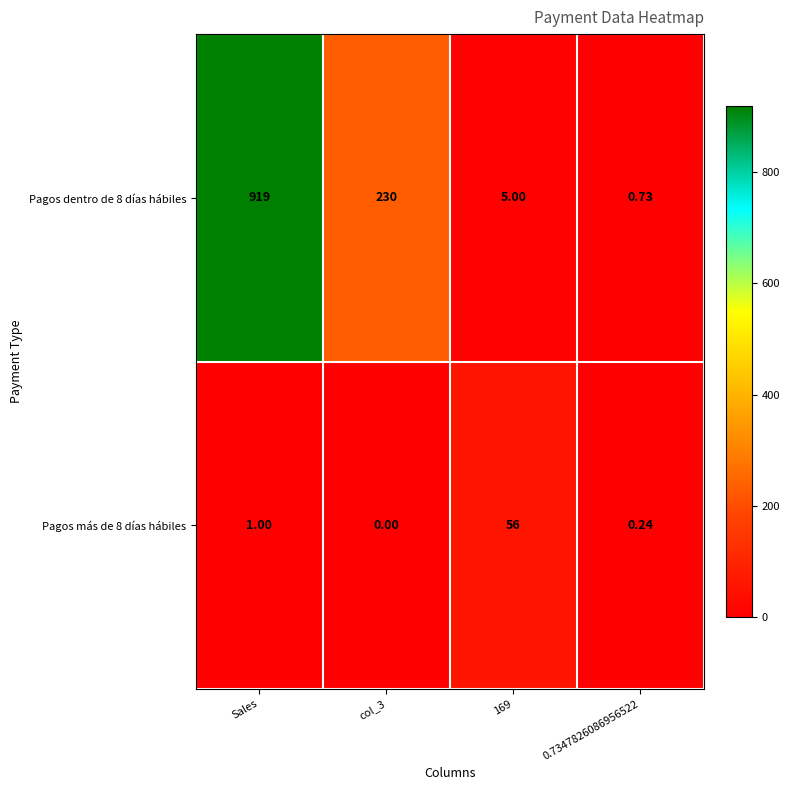

Which category has the highest value across all series?

Sales